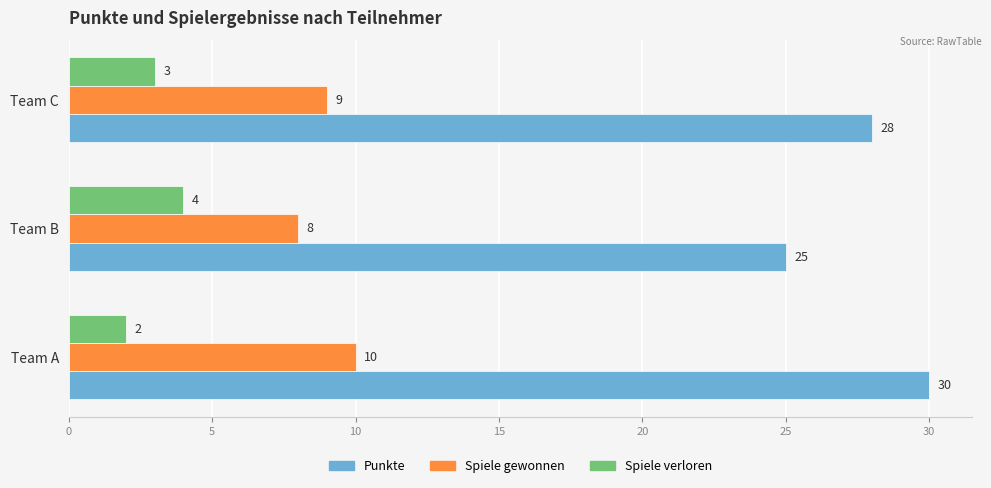

List the series in order of their peak value, highest first.

Punkte, Spiele gewonnen, Spiele verloren